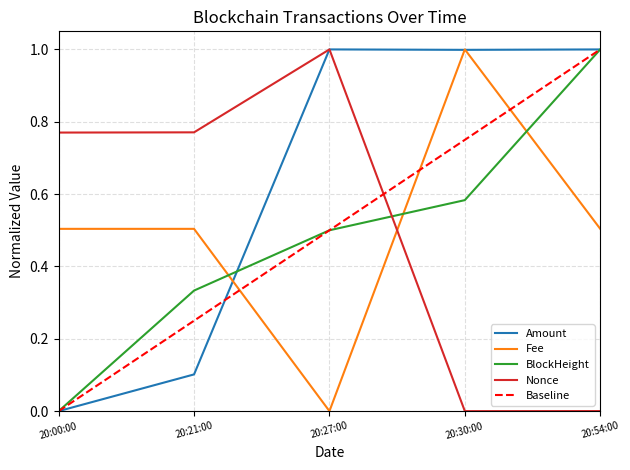

Does the chart have visible grid lines?

Yes